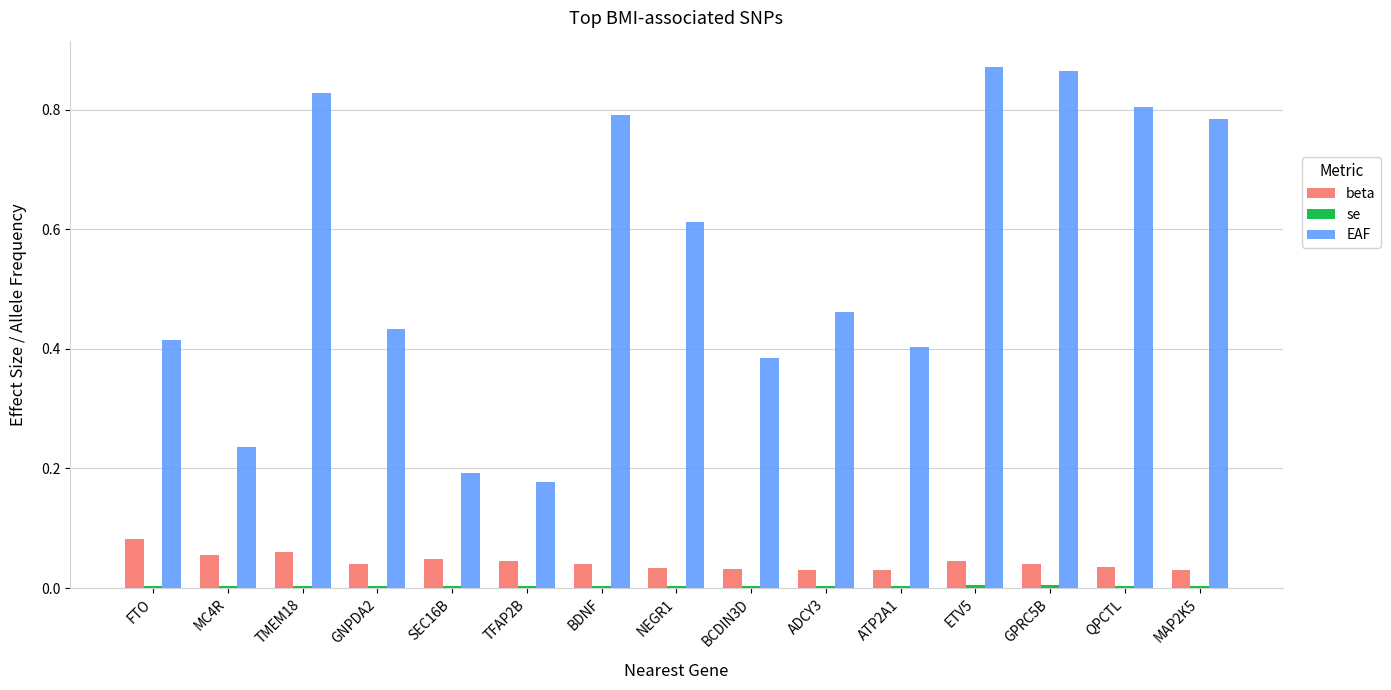

What is the sum of all beta values?

0.7